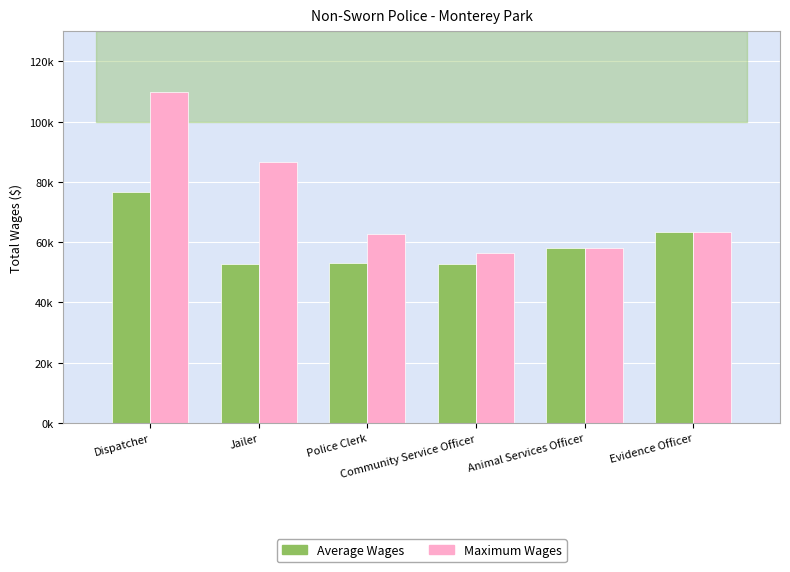

Reading left to right, extract all data points from this chart.

Average Wages: 76788.2	52682.5	52975.4	52896.5	57948.0	63494.0
Maximum Wages: 109774.0	86424.0	62816.0	56485.0	57948.0	63494.0